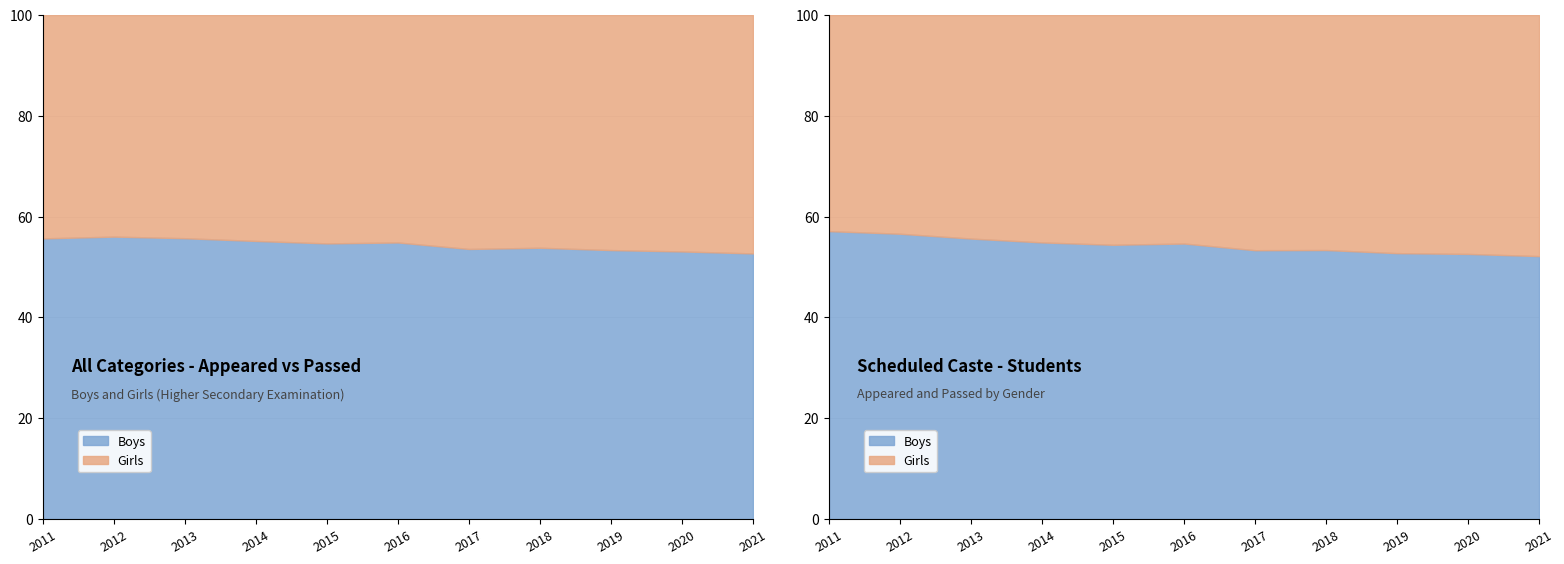

True or false: Boys Appeared has more than 0 points higher than both neighbors.

True